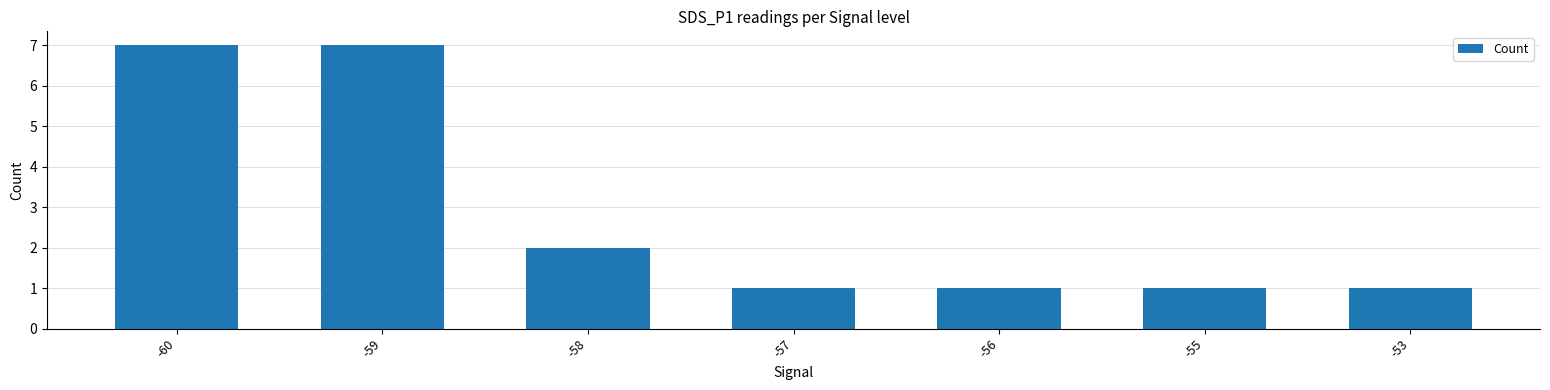

What is the minimum value shown in the chart?

1